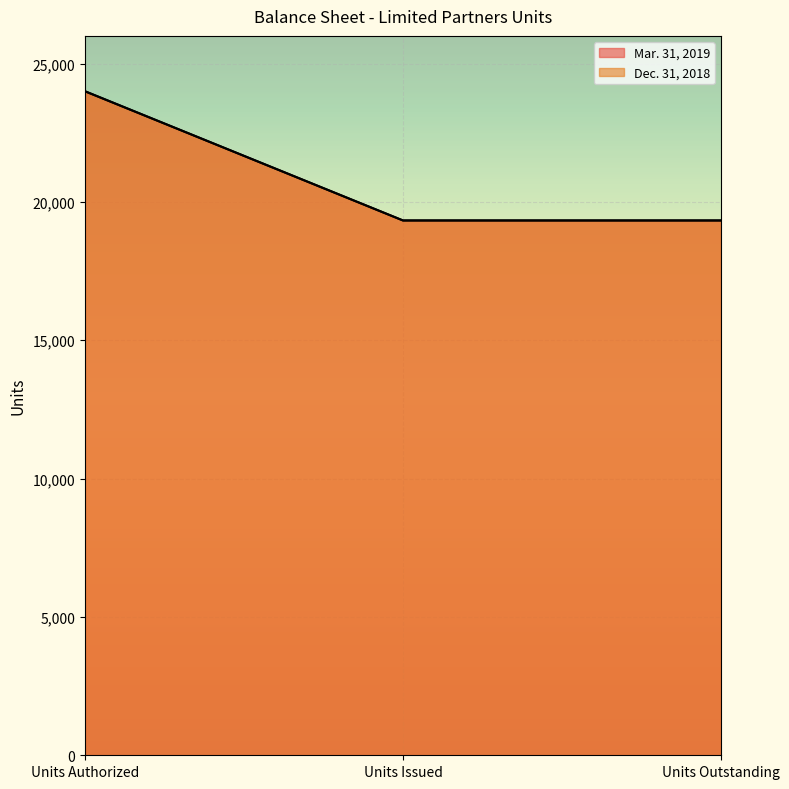

How many lines are shown in the chart?

2